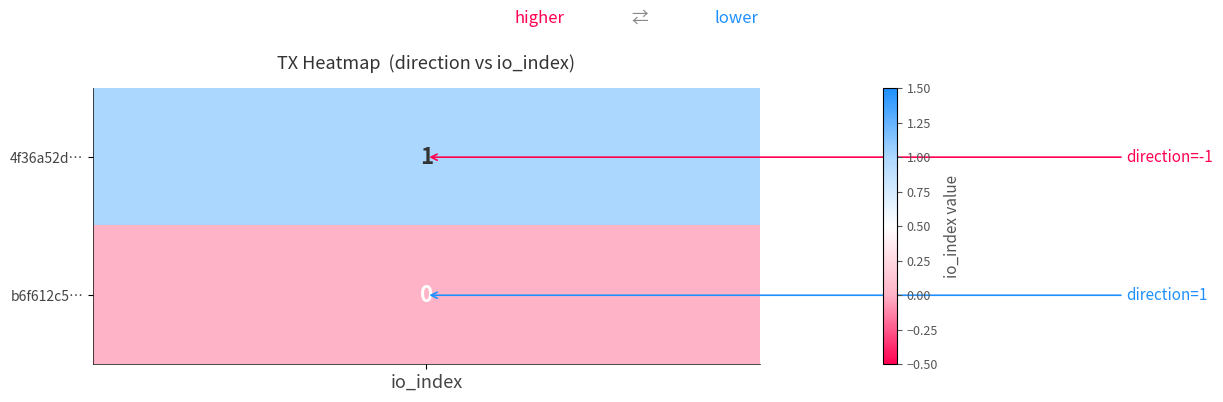

Which series has the largest range (max minus min)?

4f36a52d45de1f4d5c58b67a94ce0bf92f433b1